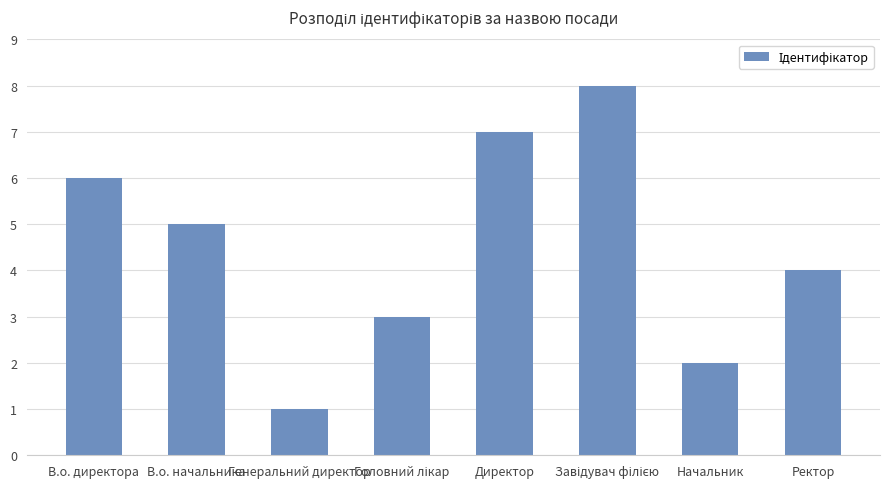

Count the values in the range 3 to 7.

5